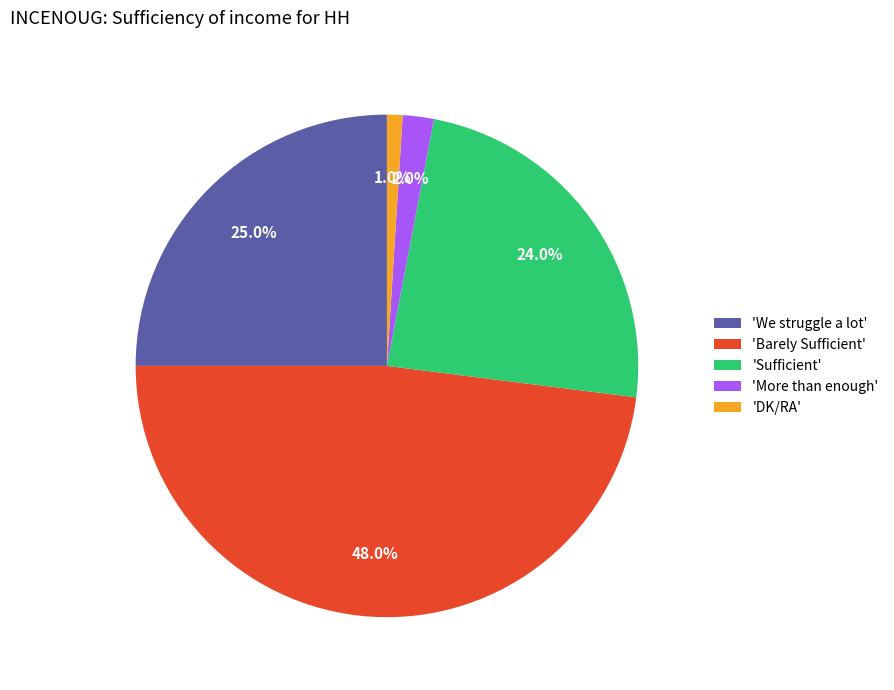

Which category has the smallest portion of the pie?

'DK/RA'